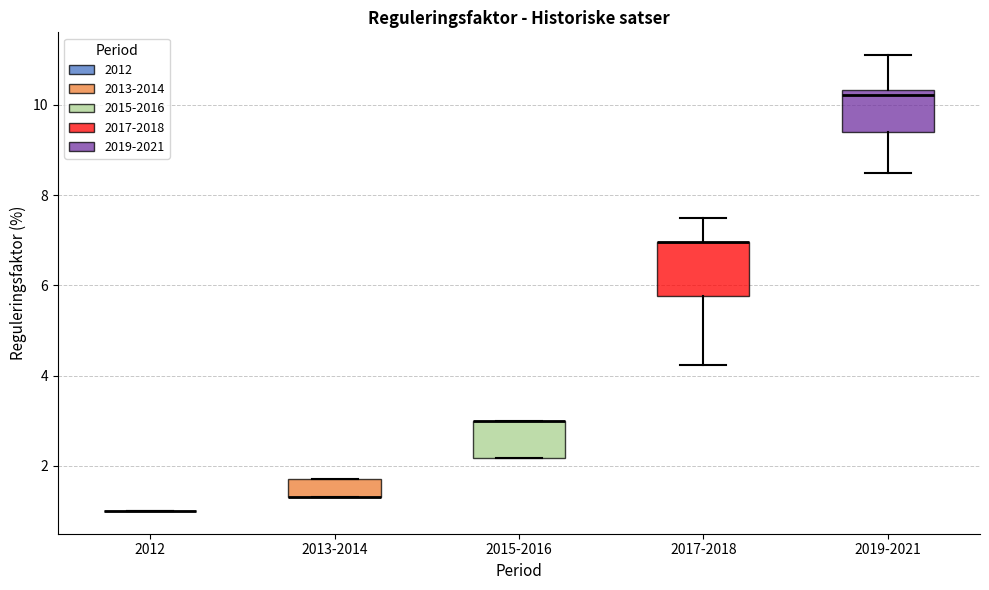

Reading left to right, transcribe this box plot: for each box, give where its median line is, the range the box spans, and where its two whiskers end, as read against the y-axis. The values are not printed on the chart, so give them approximately, as read against the axis.

2012: box collapsed to a line at 1.0, whiskers 1.0 to 1.0
2013-2014: median 1.4 (drawn on the box's lower edge), box 1.4 to 1.8, whiskers 1.4 to 1.8
2015-2016: median 3.0 (drawn on the box's upper edge), box 2.2 to 3.0, whiskers 2.2 to 3.0
2017-2018: median 7.0 (drawn on the box's upper edge), box 5.8 to 7.0, whiskers 4.2 to 7.4
2019-2021: median 10.2, box 9.4 to 10.4, whiskers 8.4 to 11.2